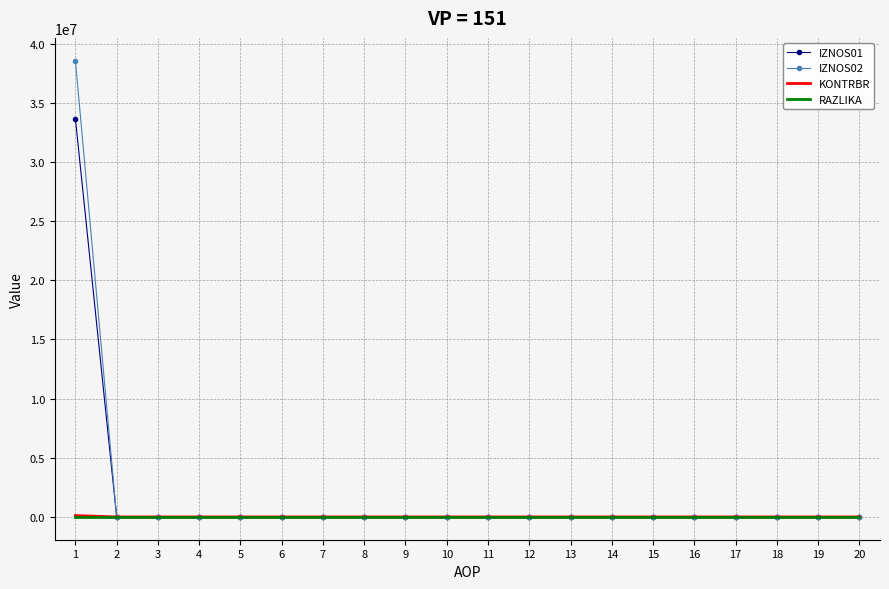

The value of IZNOS01 at 1 is 56329254.1. True or false?

False